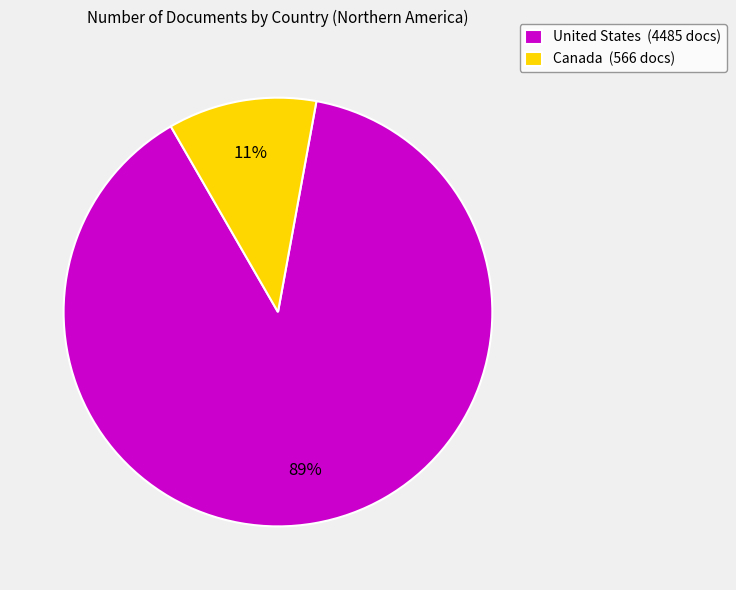

Does United States represent more than half of the total?

Yes